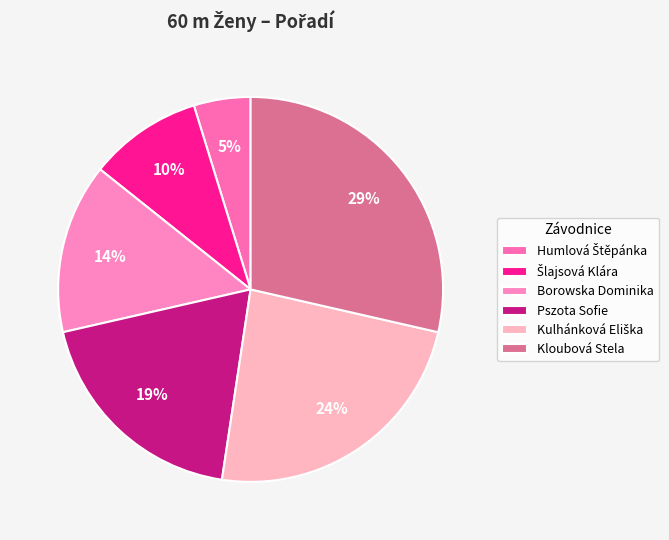

What percentage is NOT represented by Kulhánková Eliška?

76.2%